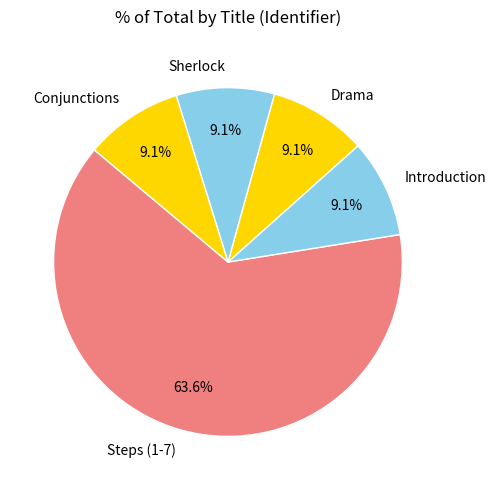

What is the largest slice in the pie chart?

Steps (1-7)